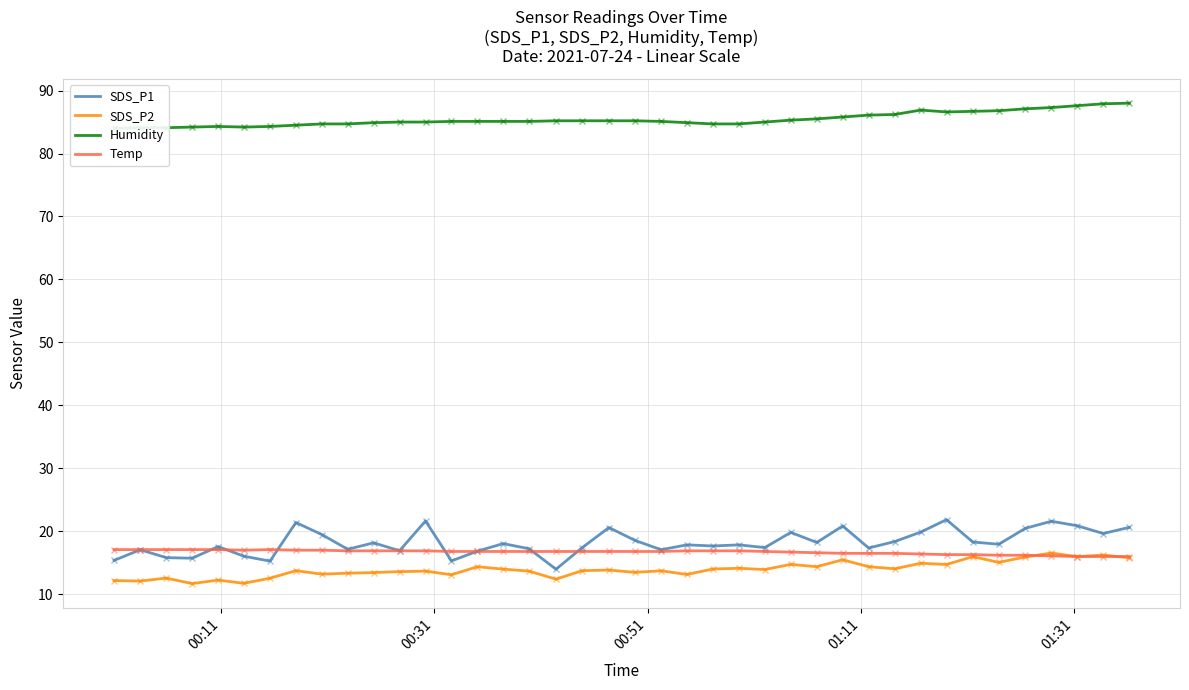

What is the maximum value for SDS_P2?

16.6